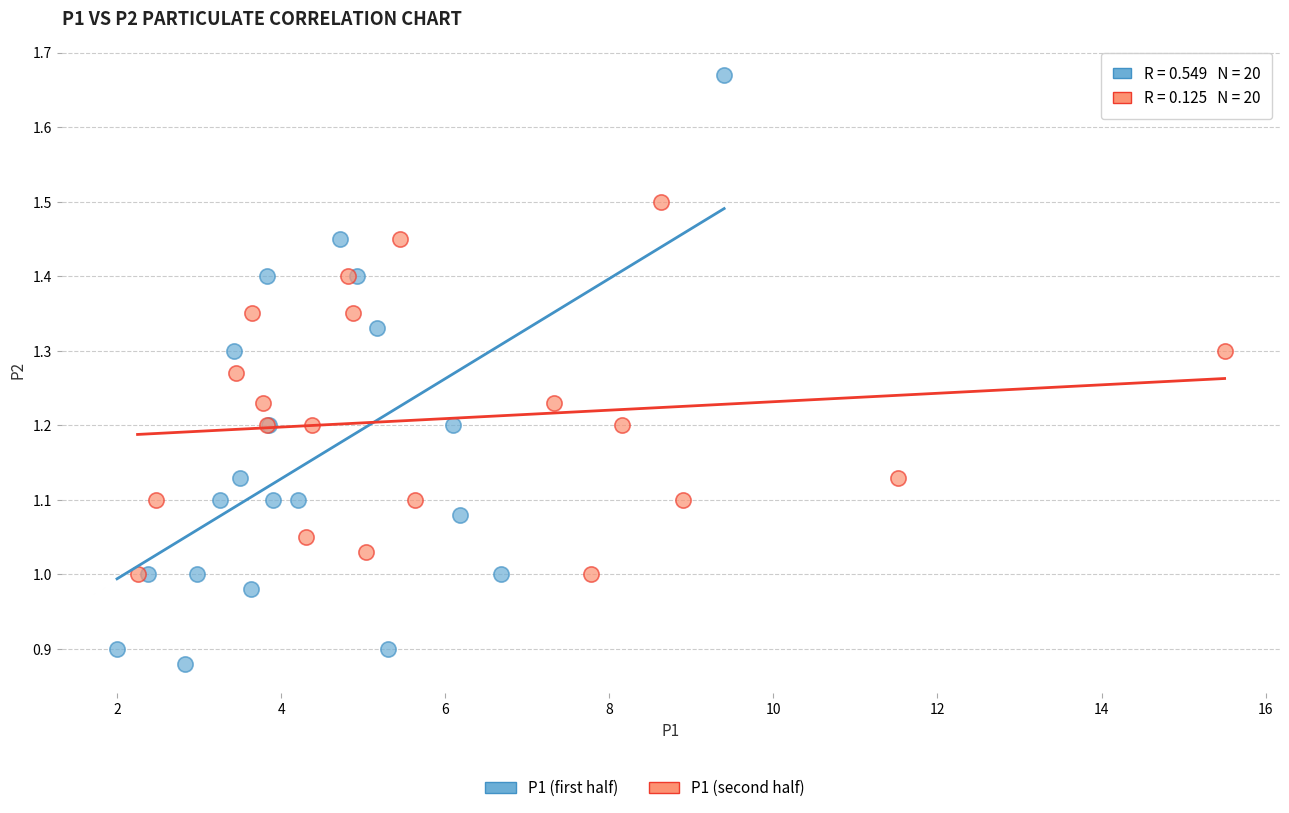

Which series contains the highest Y value?

P1 (first half)